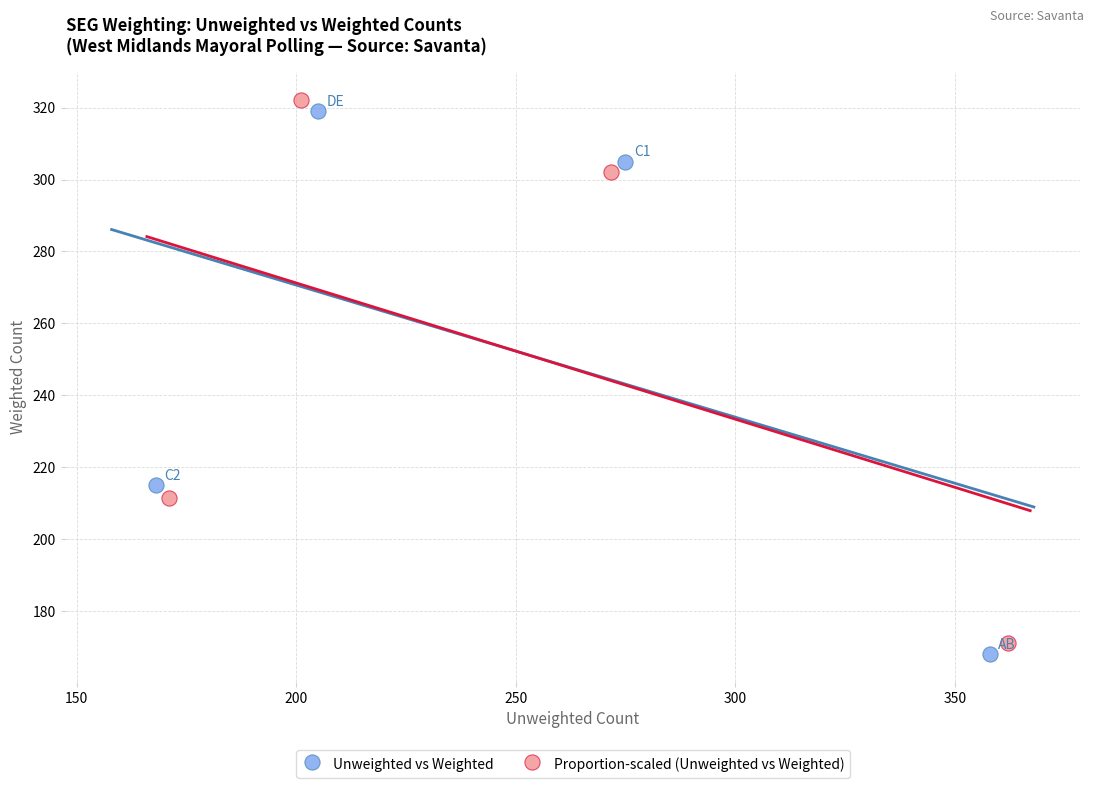

Which series has the widest spread of Y values?

Proportion-scaled (Unweighted vs Weighted)